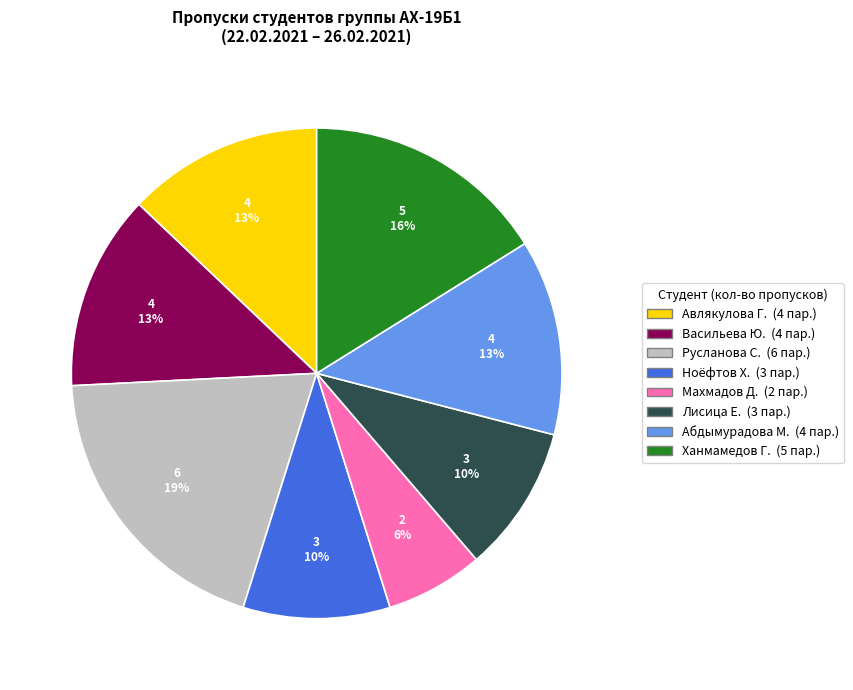

To the nearest percent, what is the average slice percentage?

12%